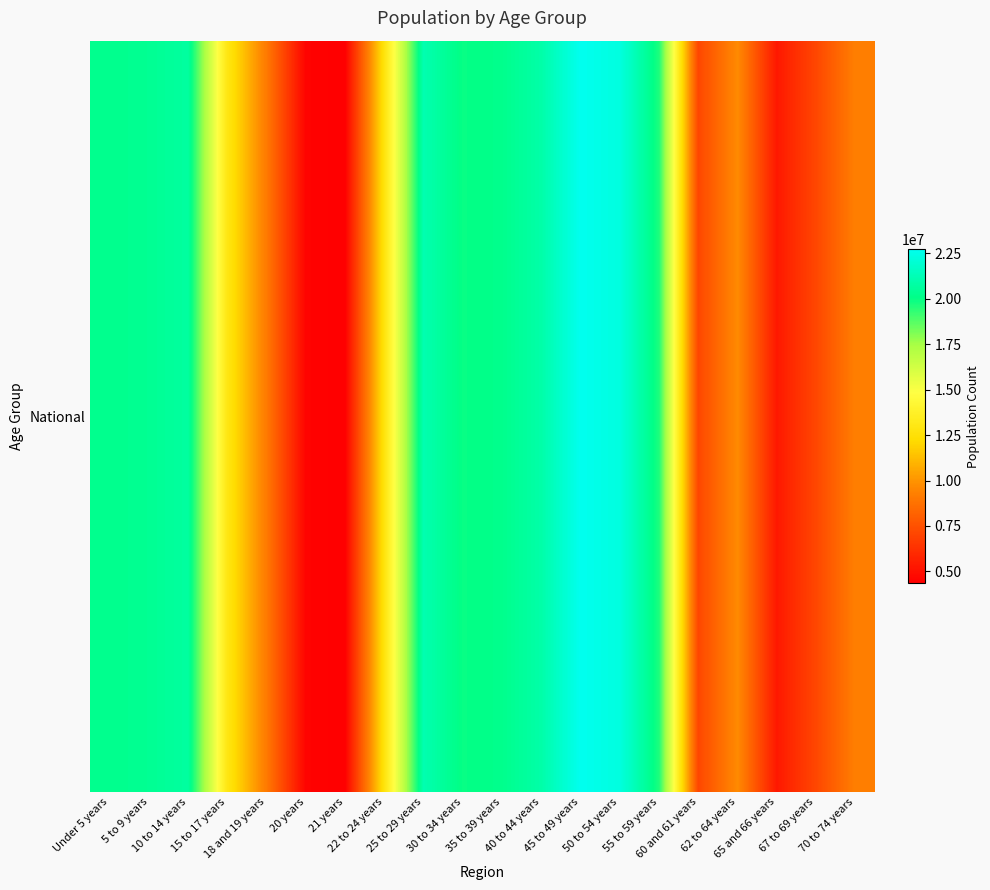

Read the value at 20 years, to the nearest 100.

4519100